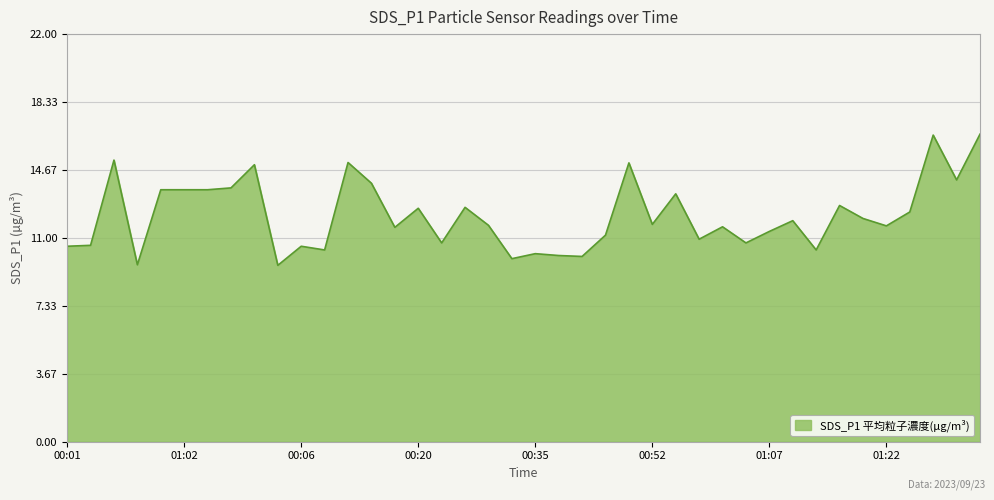

Count the number of data series in this chart.

1